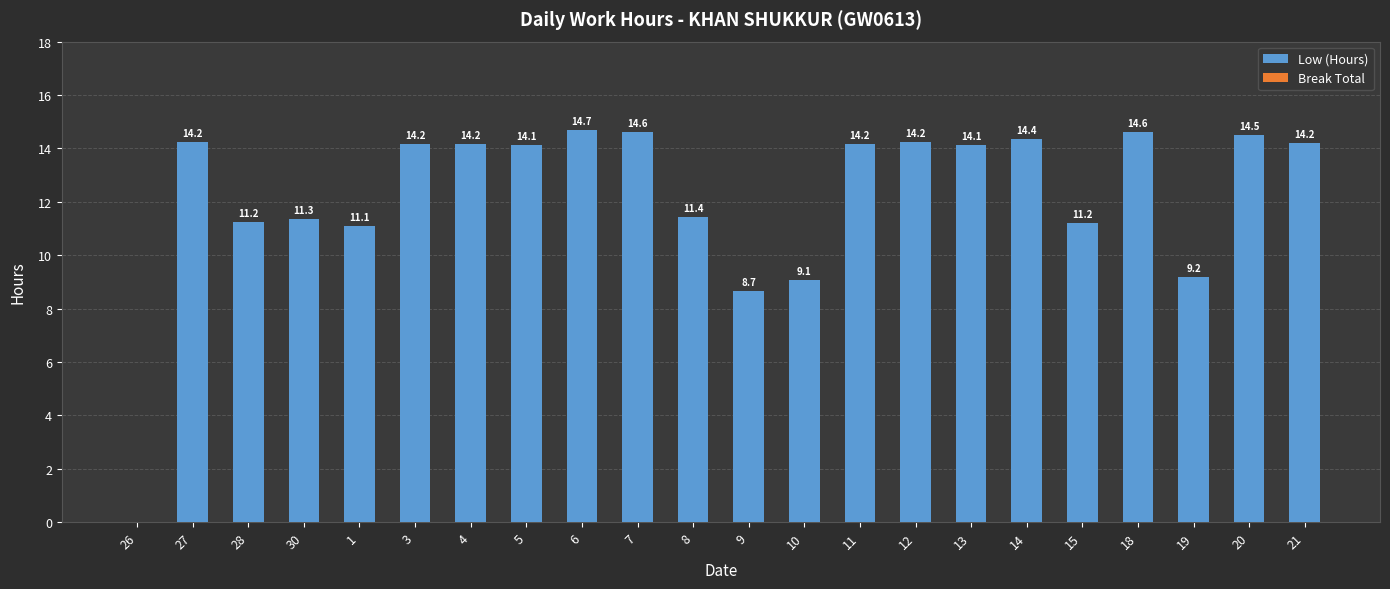

What is the sum of all values?

269.4